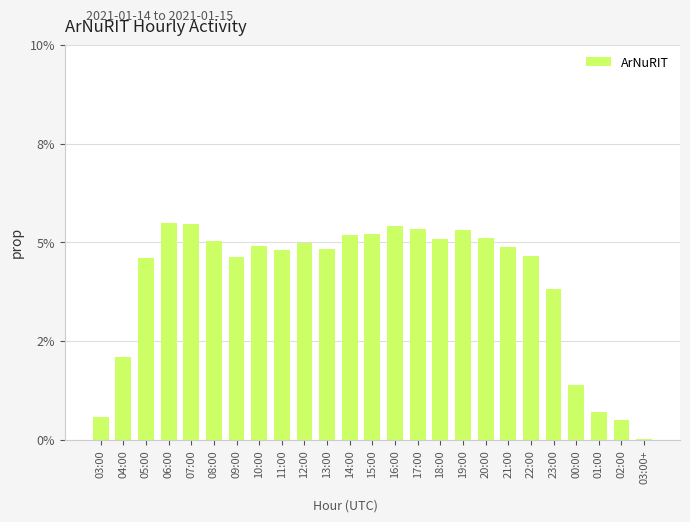

Does the chart contain stacked bars?

No